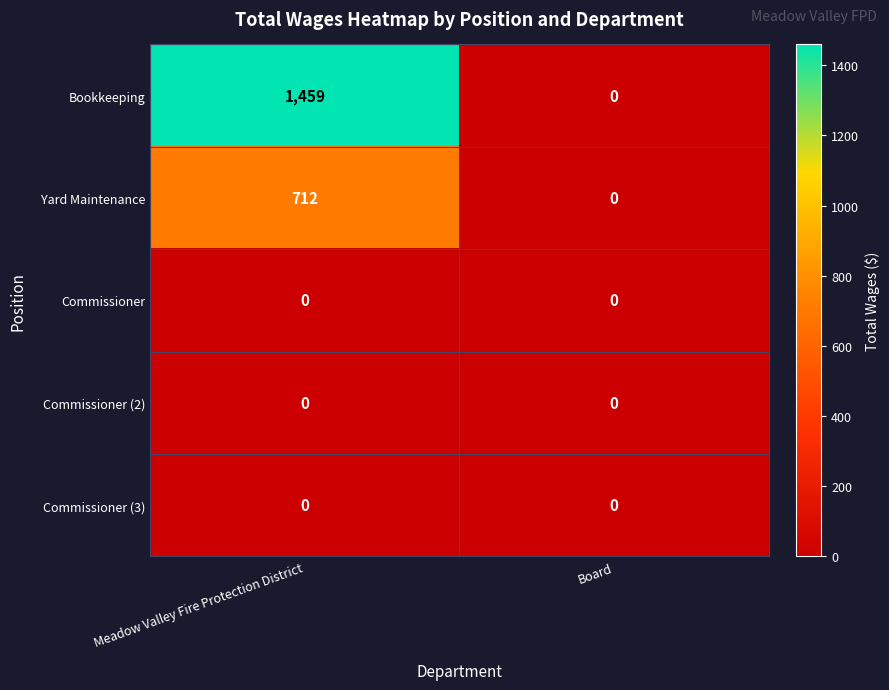

What is the spread (max minus min) of values at Meadow Valley Fire Protection District?

1459